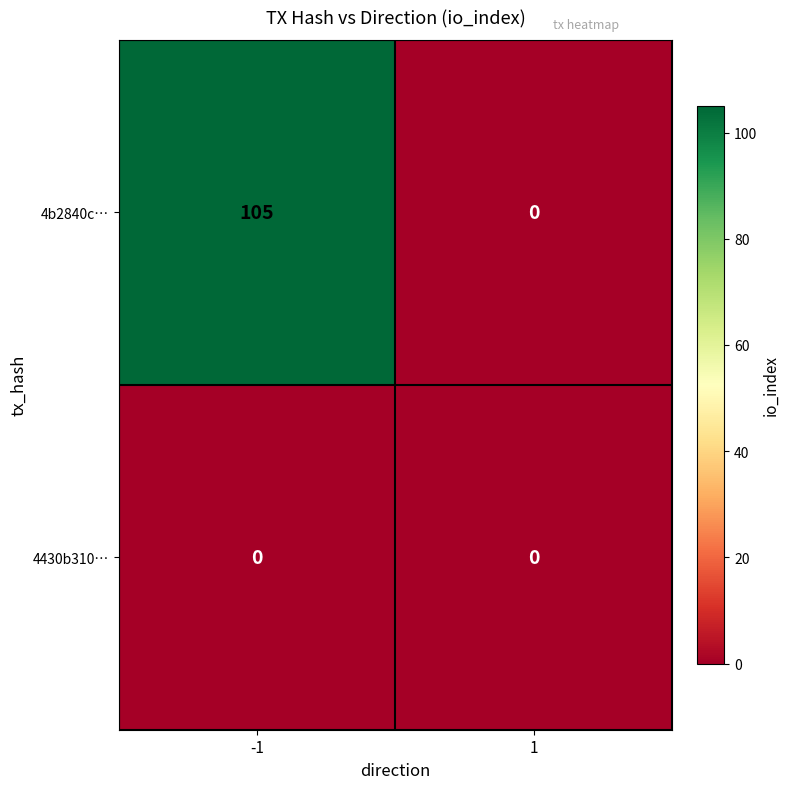

Rank the series at -1 from lowest to highest value.

4430b310…, 4b2840c…